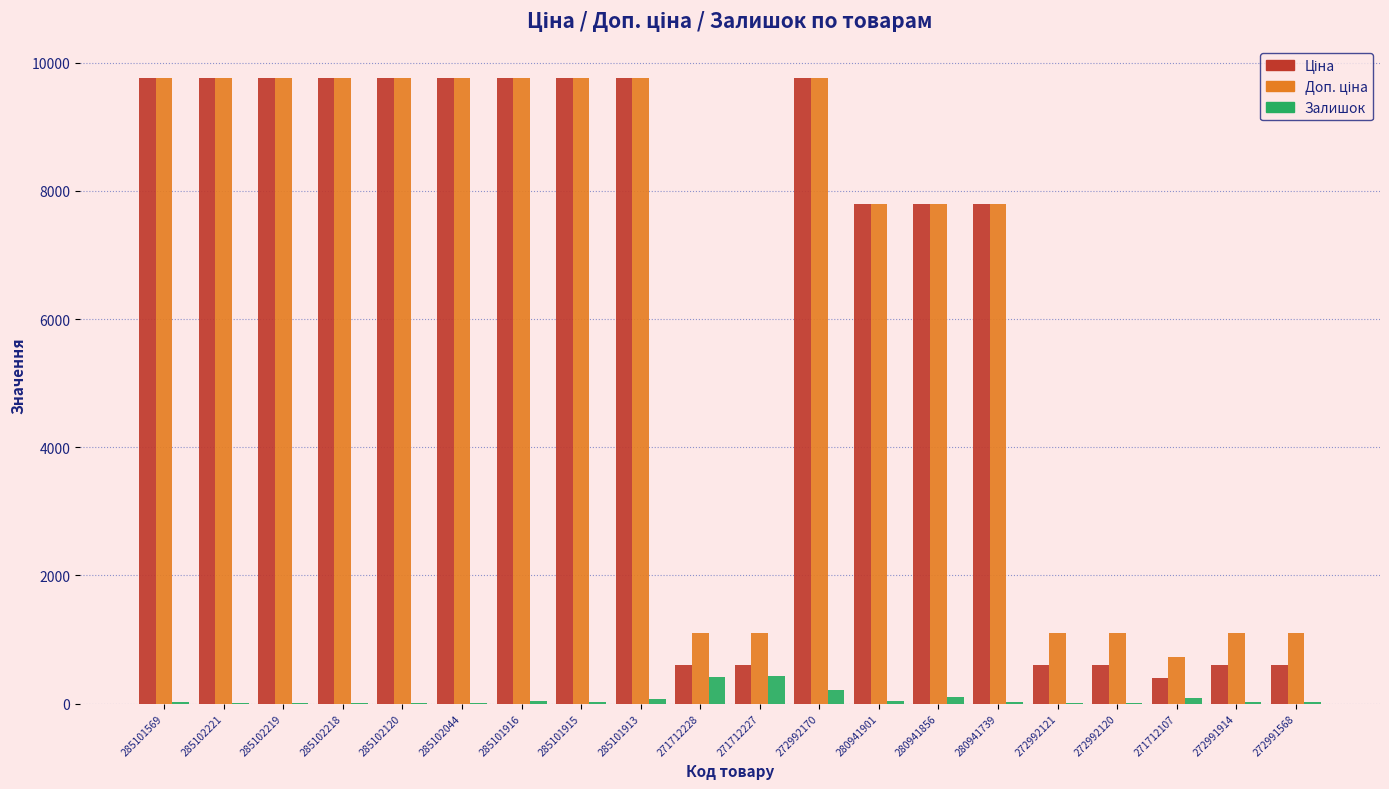

What is the maximum value for Залишок?

433.0